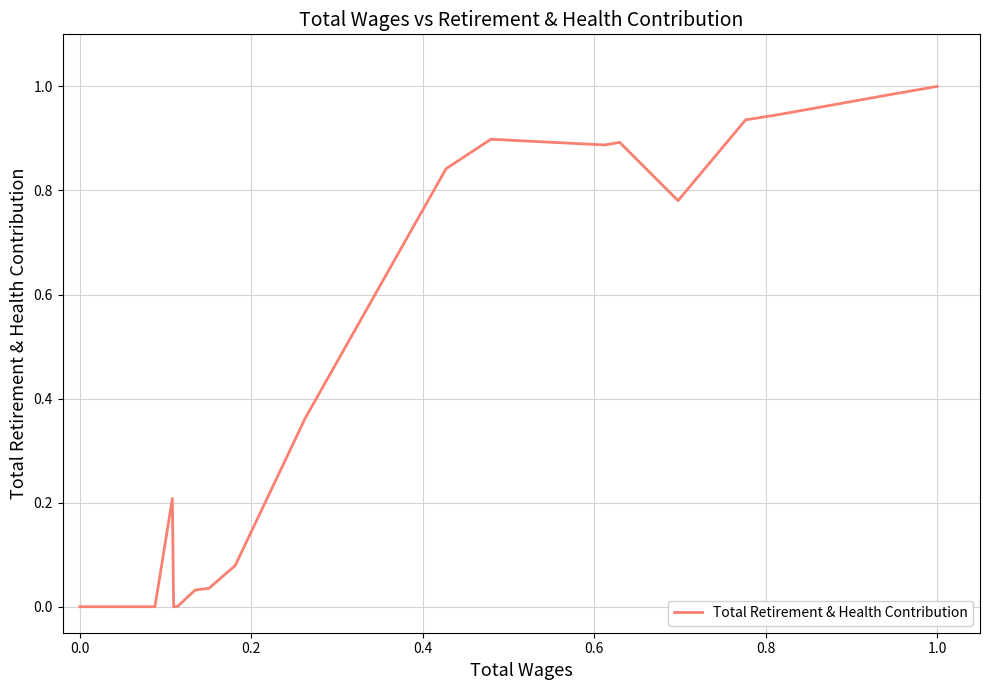

True or false: there are more than 1 points higher than both neighbors.

True